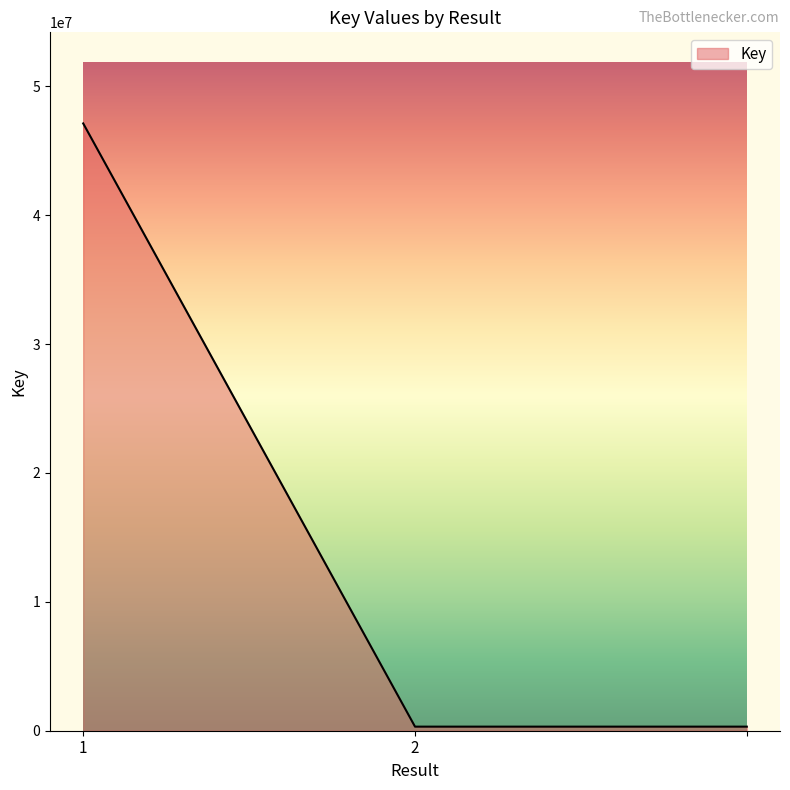

What is the difference between the maximum and minimum values?

46798063